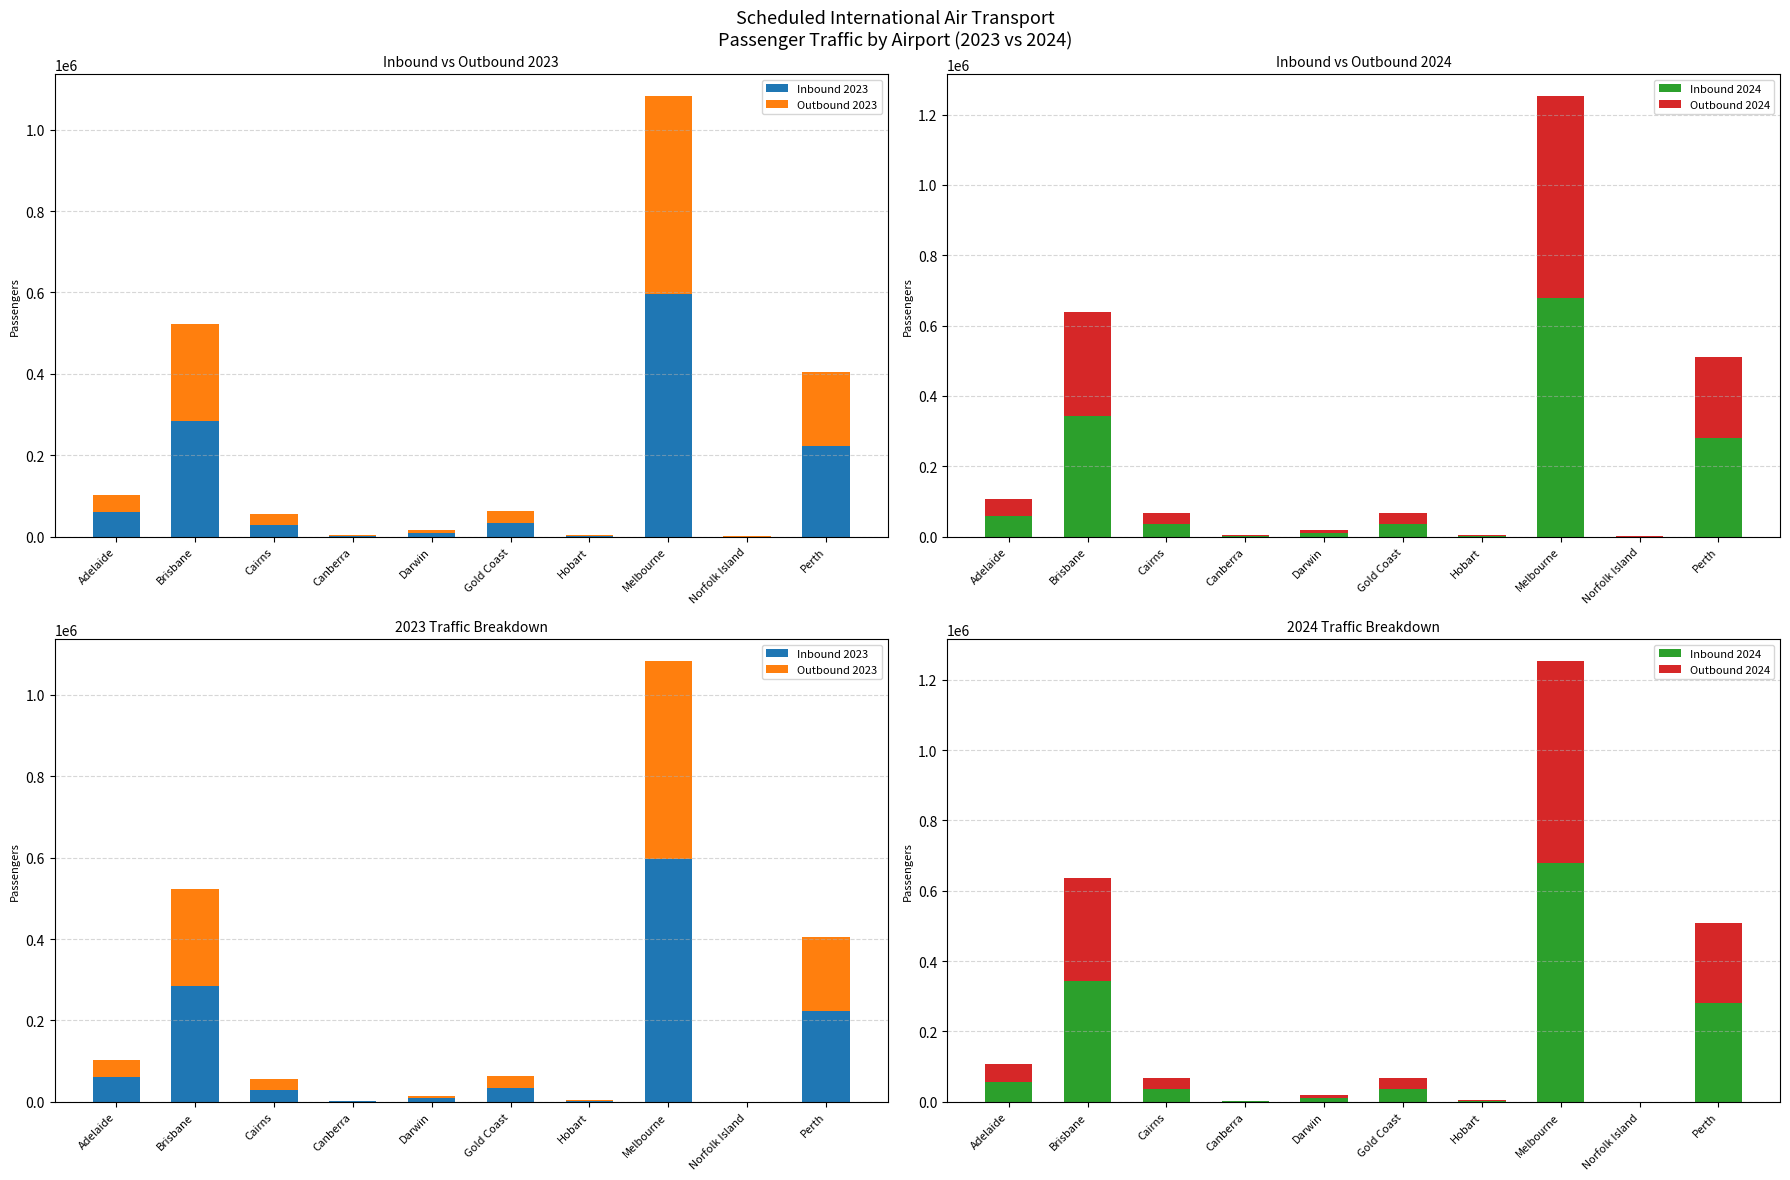

What is the sum of all Outbound 2023 values?

1015030